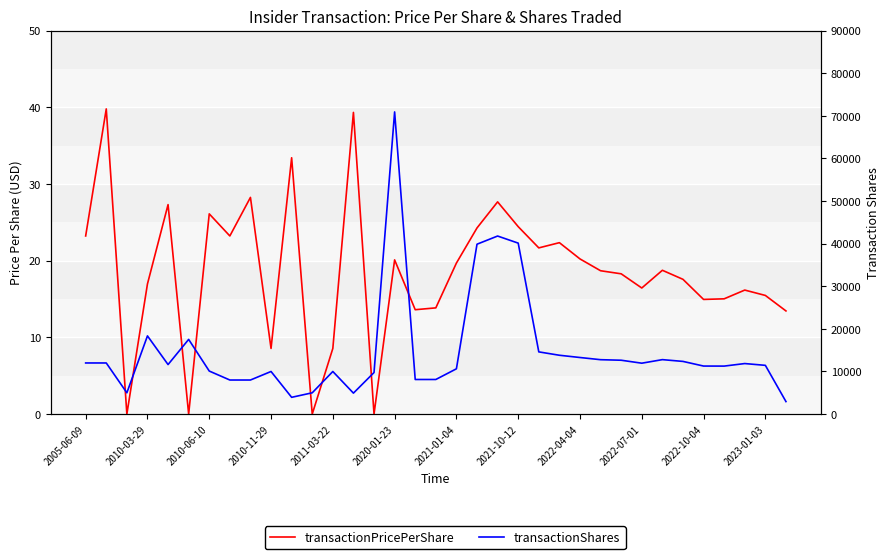

True or false: transactionPricePerShare and transactionShares intersect in this chart.

False